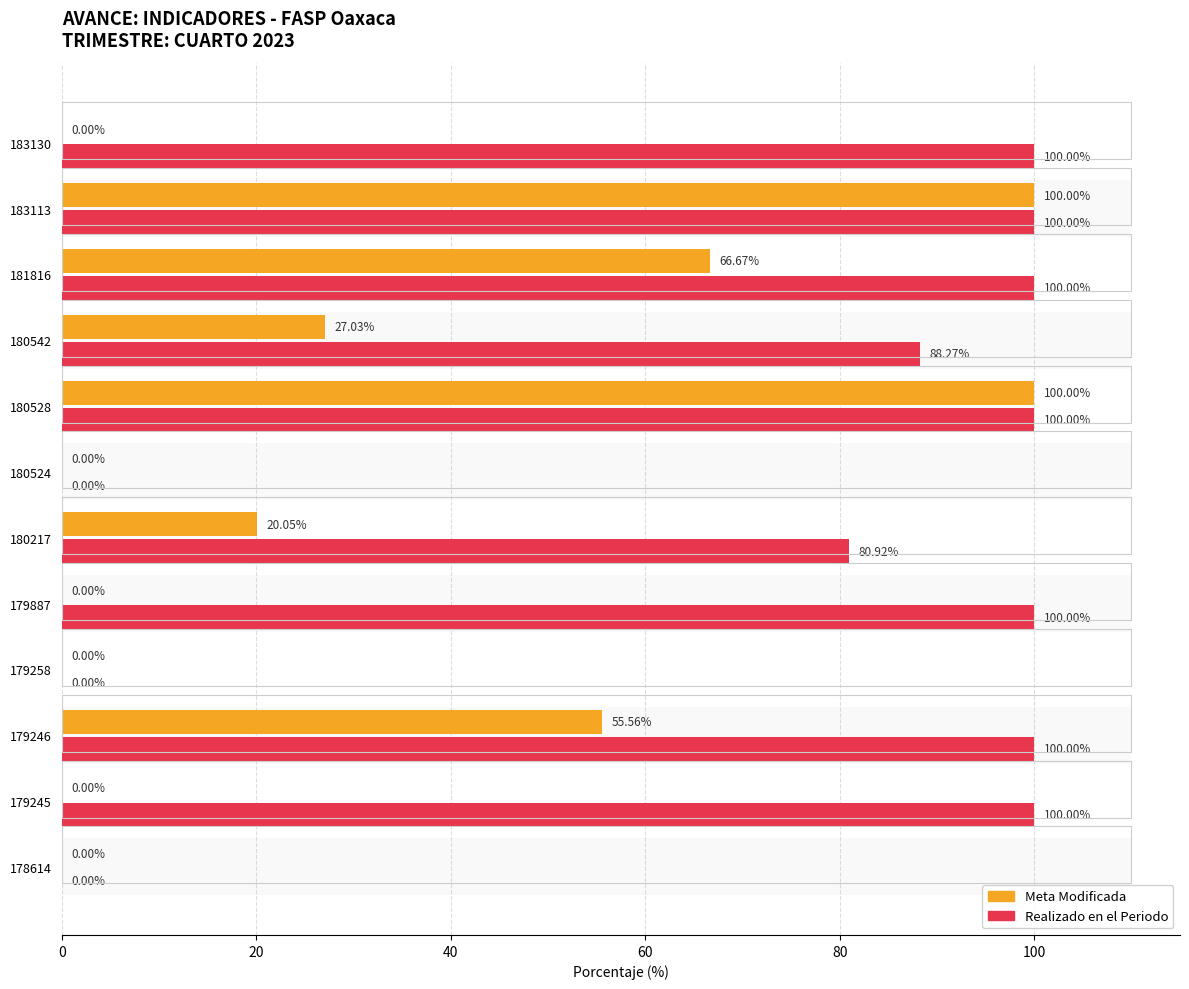

What is the difference between the maximum and minimum values in the Realizado en el Periodo series?

100.0